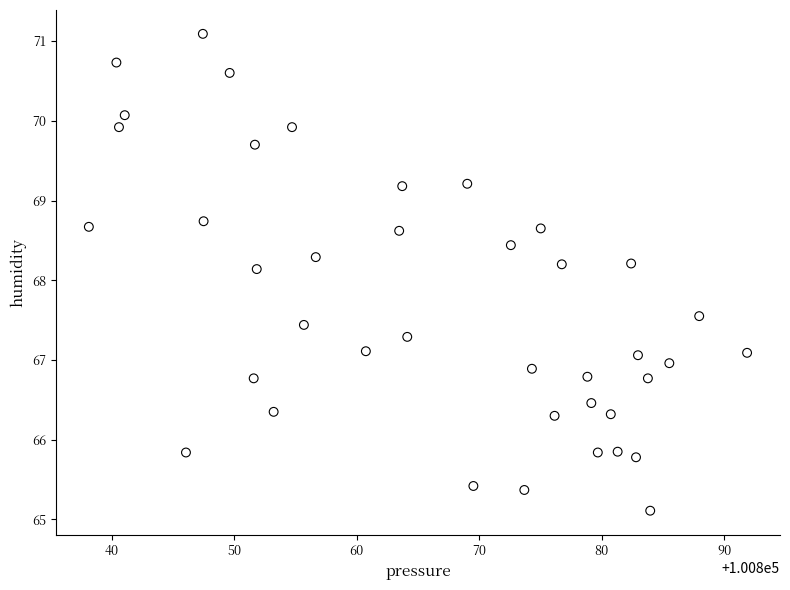

What is the range of Y values (max minus min)?

6.0